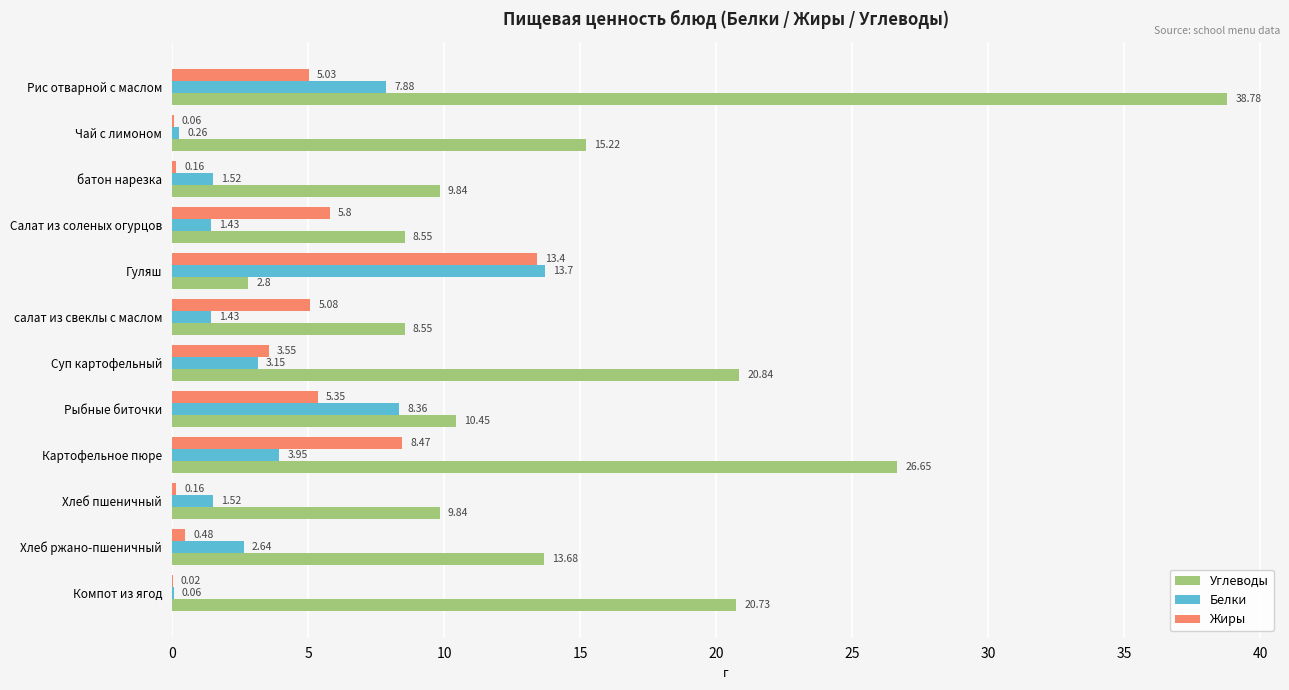

What is the total value across all series at Чай с лимоном?

15.5